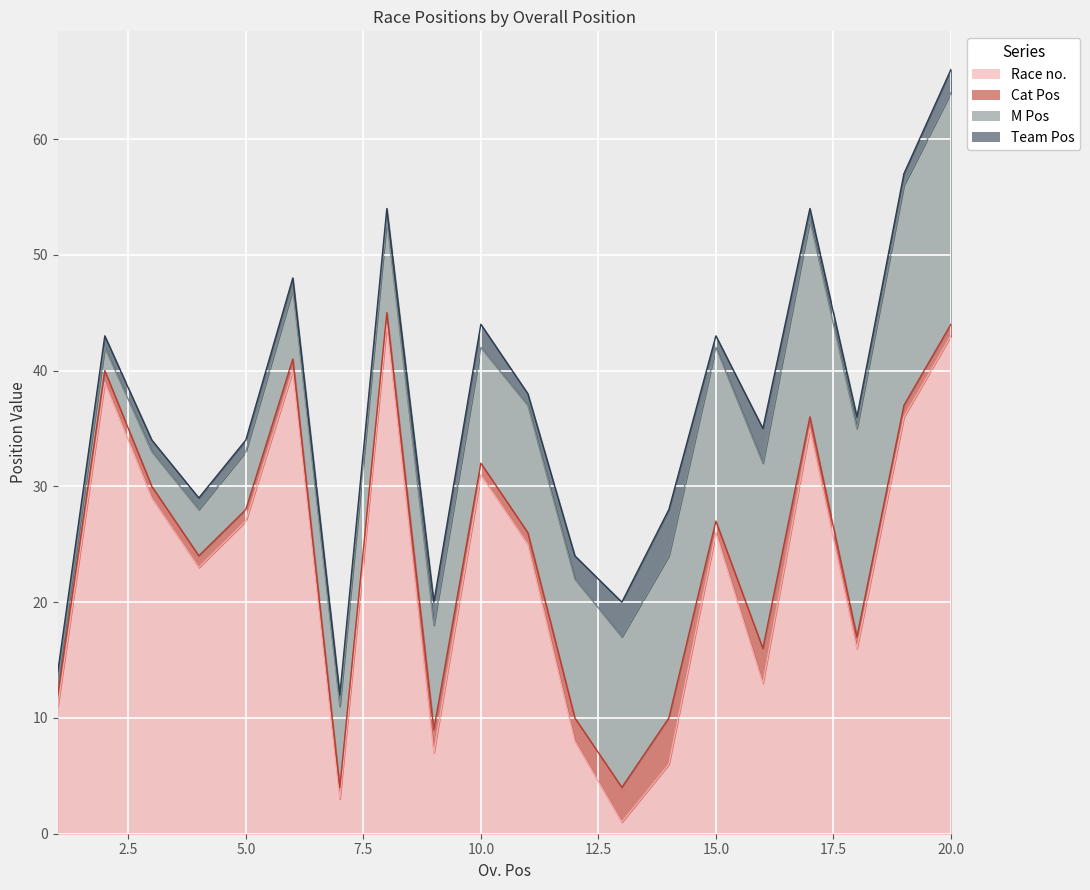

Reading right to left, transcribe all the data shown in this chart.

Race no.: 43	36	16	35	13	26	6	1	8	25	31	7	44	3	40	27	23	29	39	11
Cat Pos: 1	1	1	1	3	1	4	3	2	1	1	2	1	1	1	1	1	1	1	1
M Pos: 20	19	18	17	16	15	14	13	12	11	10	9	8	7	6	5	4	3	2	1
Team Pos: 2	1	1	1	3	1	4	3	2	1	2	2	1	1	1	1	1	1	1	1